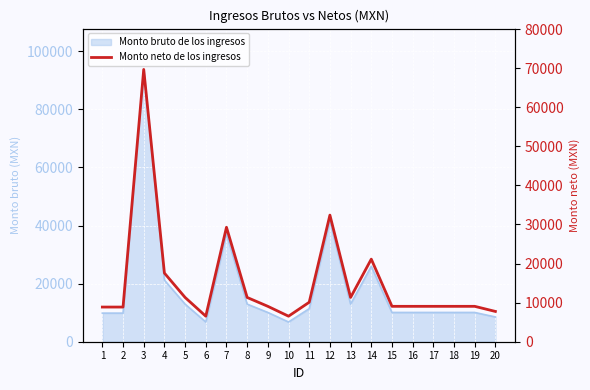

What is the difference between the values at 20 and 8?

3580